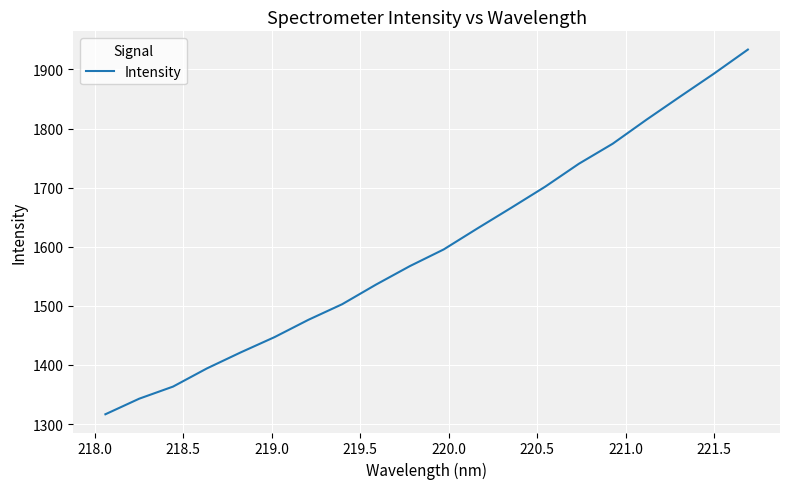

What is the greatest value displayed?

1933.6